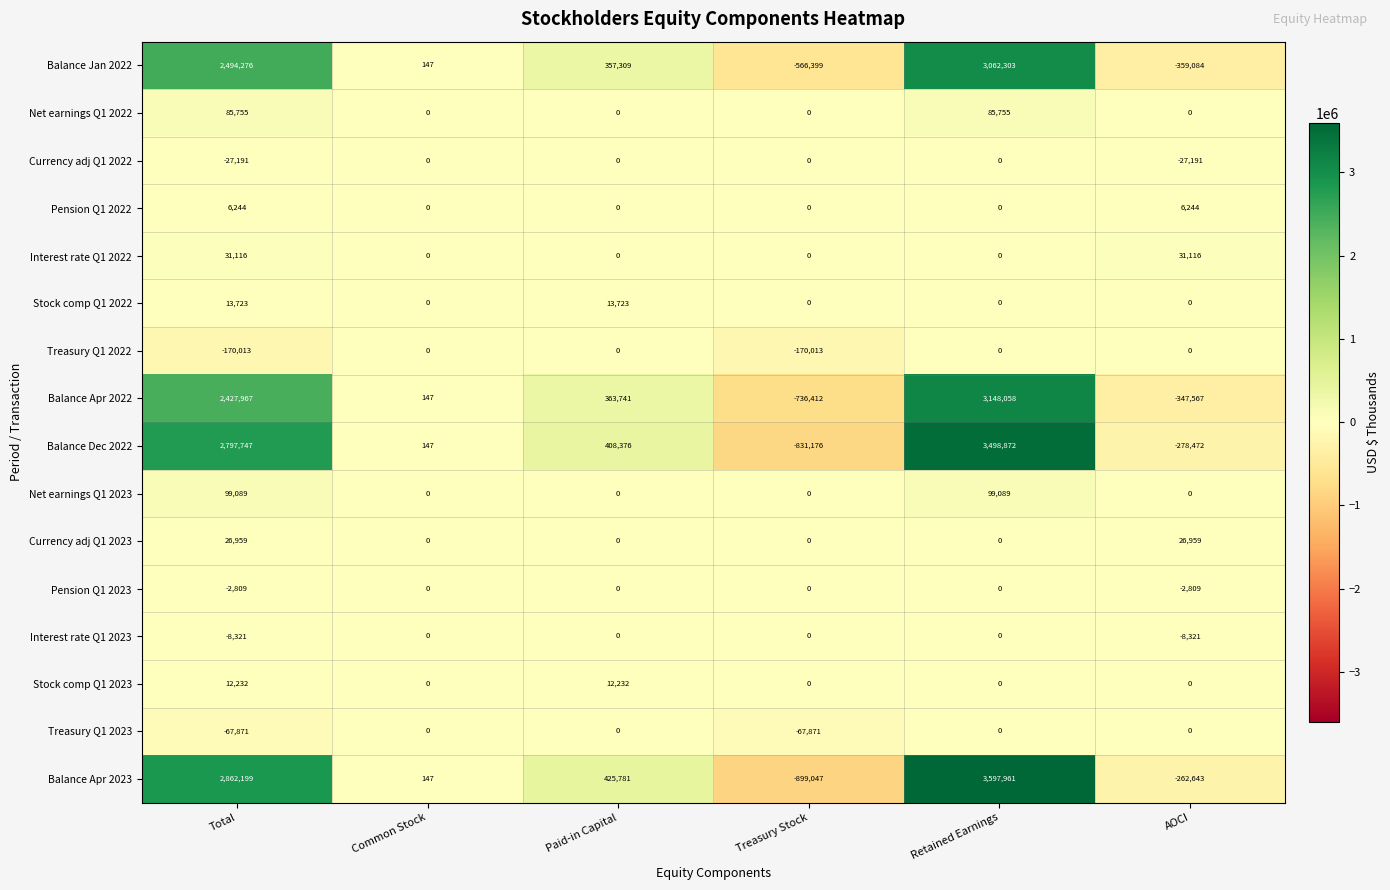

How many Pension Q1 2022 values are between 0 and 6244?

6